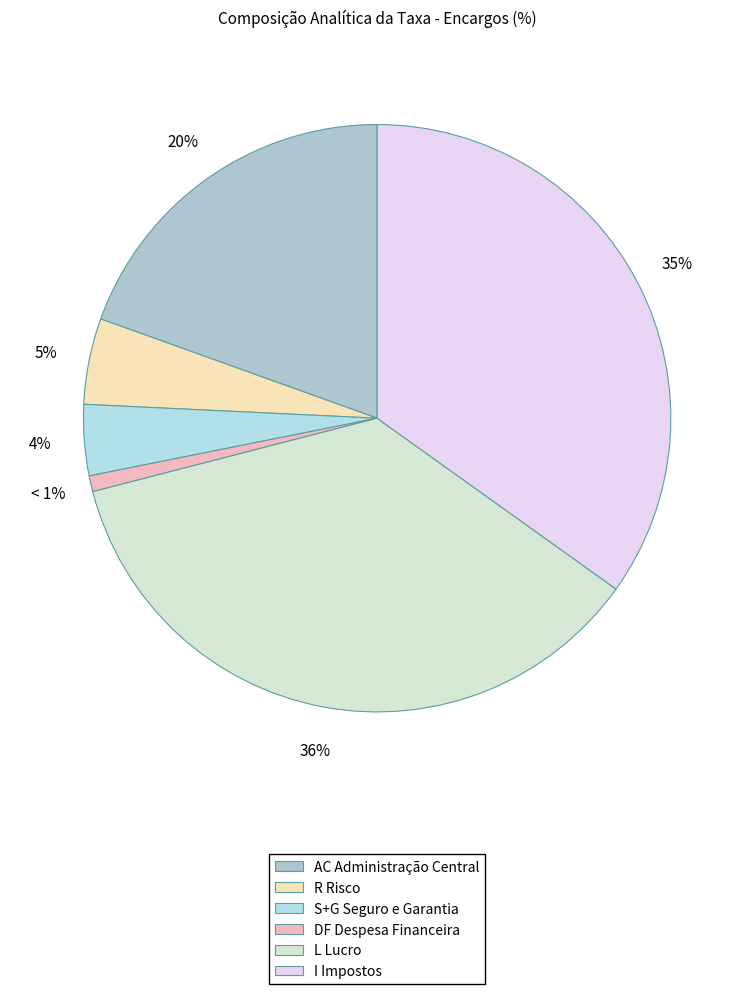

Is there a majority slice in this chart?

No